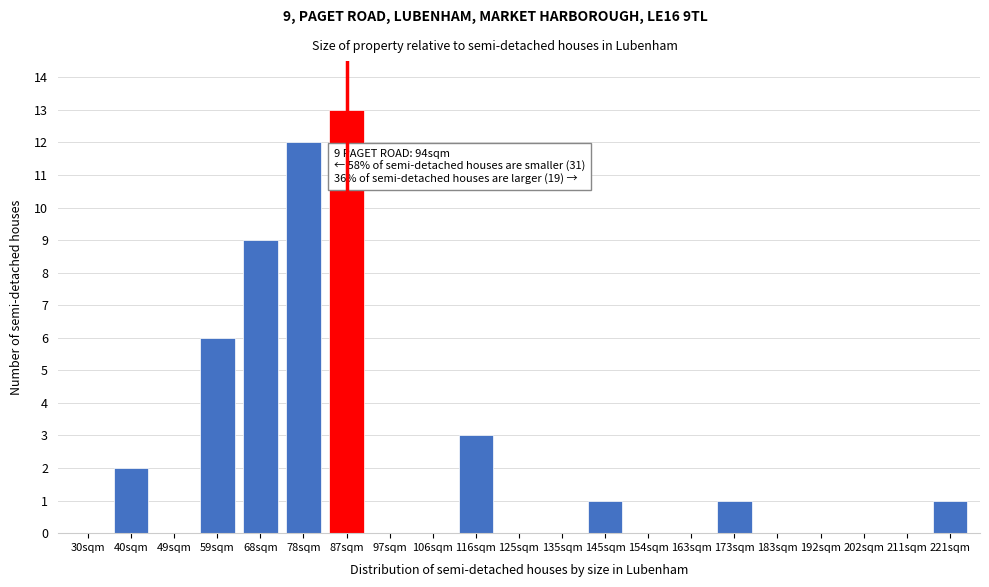

Reading left to right, extract all data points from this chart.

30sqm=0	40sqm=2	49sqm=0	59sqm=6	68sqm=9	78sqm=12	87sqm=13	97sqm=0	106sqm=0	116sqm=3	125sqm=0	135sqm=0	145sqm=1	154sqm=0	163sqm=0	173sqm=1	183sqm=0	192sqm=0	202sqm=0	211sqm=0	221sqm=1